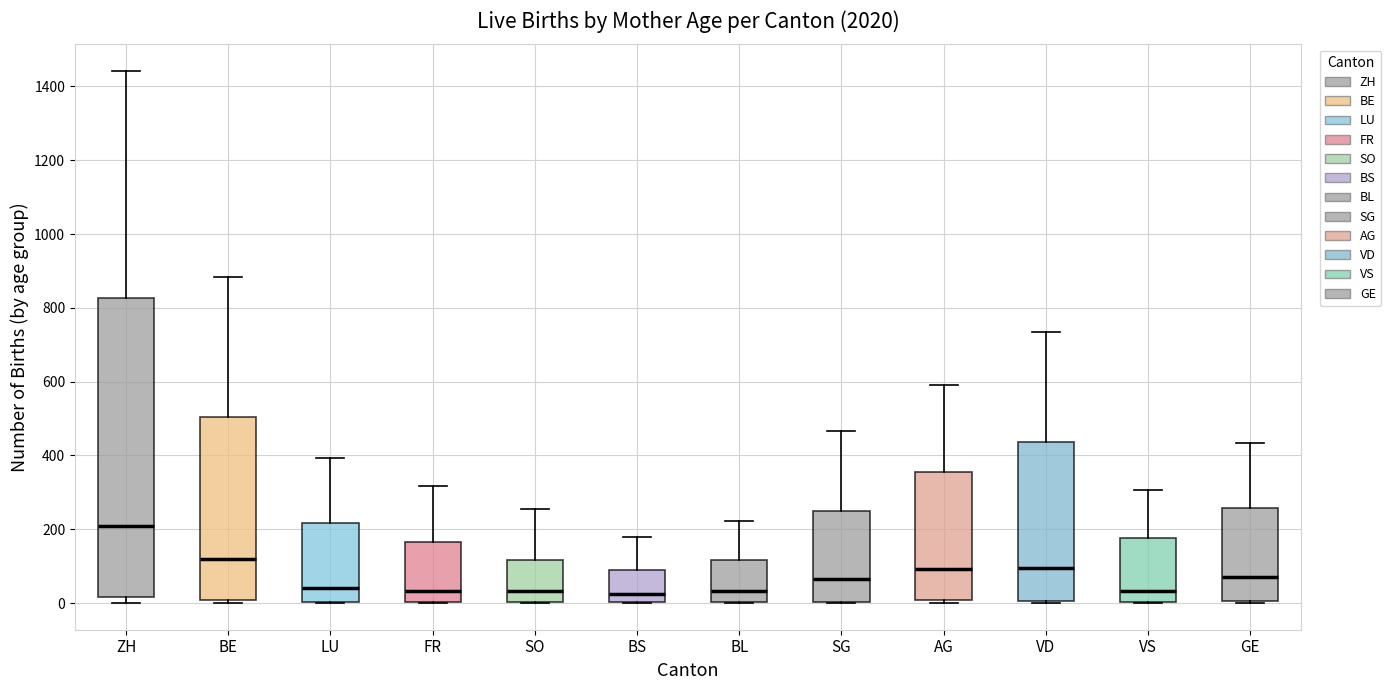

Reading left to right, transcribe this box plot: for each box, give where its median line is, the range the box spans, and where its two whiskers end, as read against the y-axis. The values are not printed on the chart, so give them approximately, as read against the axis.

ZH: median 200, box 20 to 820, whiskers 0 to 1440
BE: median 120, box 0 to 500, whiskers 0 (just below the box's lower edge) to 880
LU: median 40, box 0 to 220, whiskers 0 to 400
FR: median 40, box 0 to 160, whiskers 0 to 320
SO: median 40, box 0 to 120, whiskers 0 to 260
BS: median 20, box 0 to 100, whiskers 0 to 180
BL: median 40, box 0 to 120, whiskers 0 to 220
SG: median 60, box 0 to 260, whiskers 0 to 460
AG: median 100, box 0 to 360, whiskers 0 (just below the box's lower edge) to 600
VD: median 100, box 0 to 440, whiskers 0 (just below the box's lower edge) to 740
VS: median 40, box 0 to 180, whiskers 0 to 300
GE: median 60, box 0 to 260, whiskers 0 (just below the box's lower edge) to 440